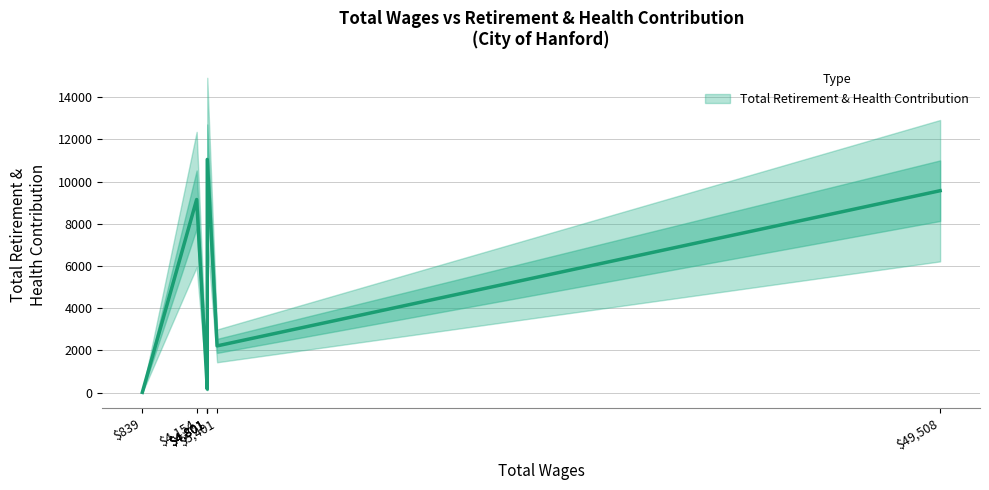

Rank the categories by value from lowest to highest.

$839, $4,801, $4,801, $5,401, $4,154, $49,508, $4,801